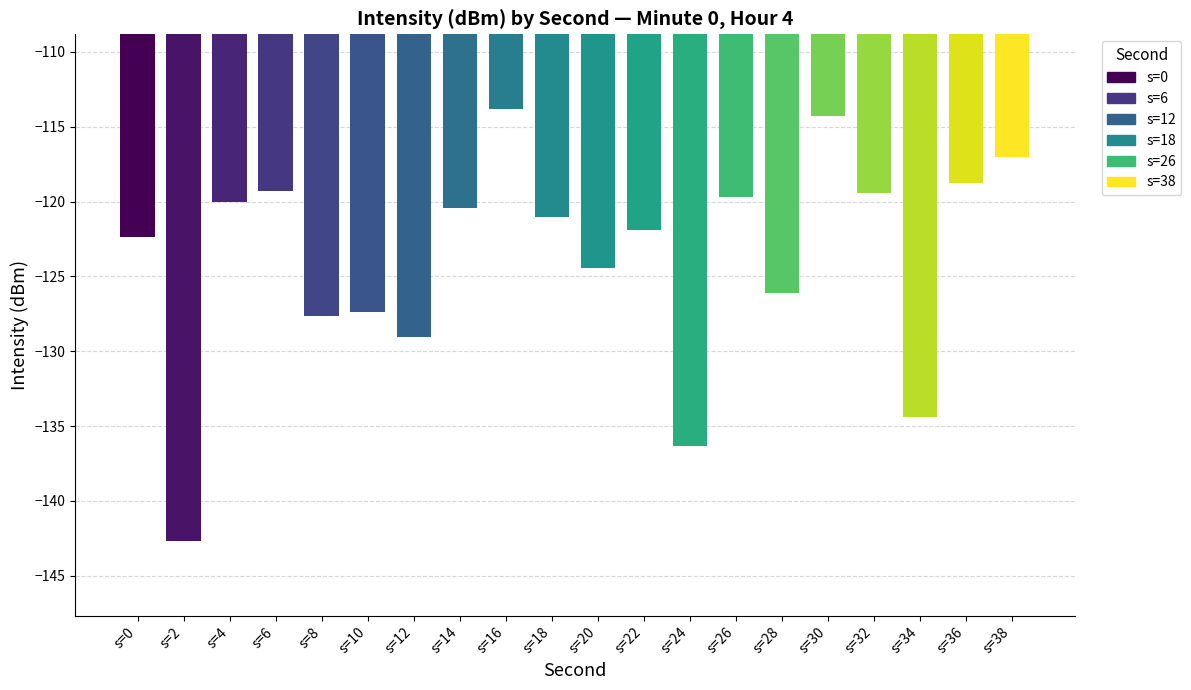

What is the value of the 17th bar from the left?

-119.4